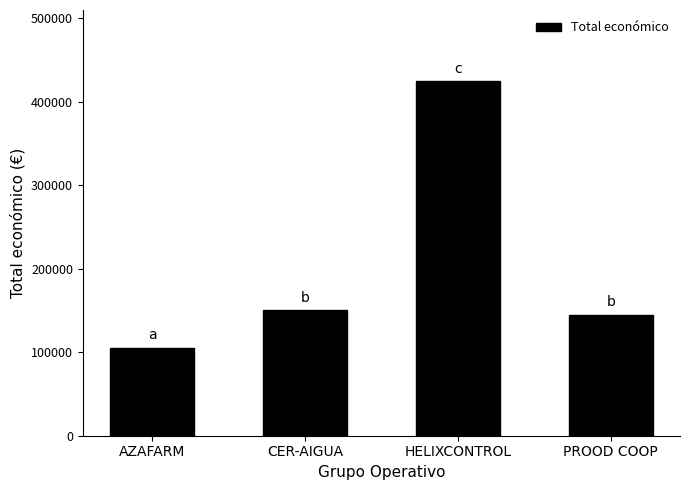

True or false: the data shows 38408 at AZAFARM.

False